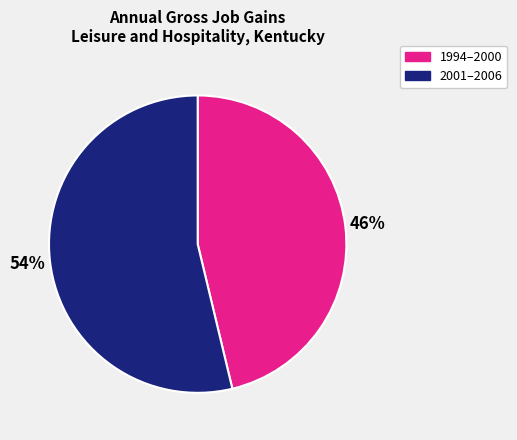

How many segments does this pie chart have?

2